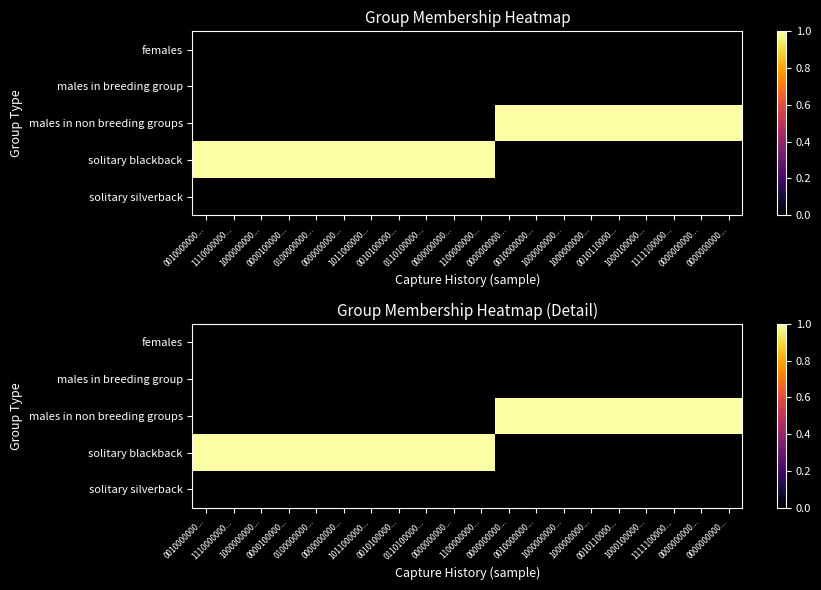

True or false: males in breeding group has a value of 0 at 0000100000....

True